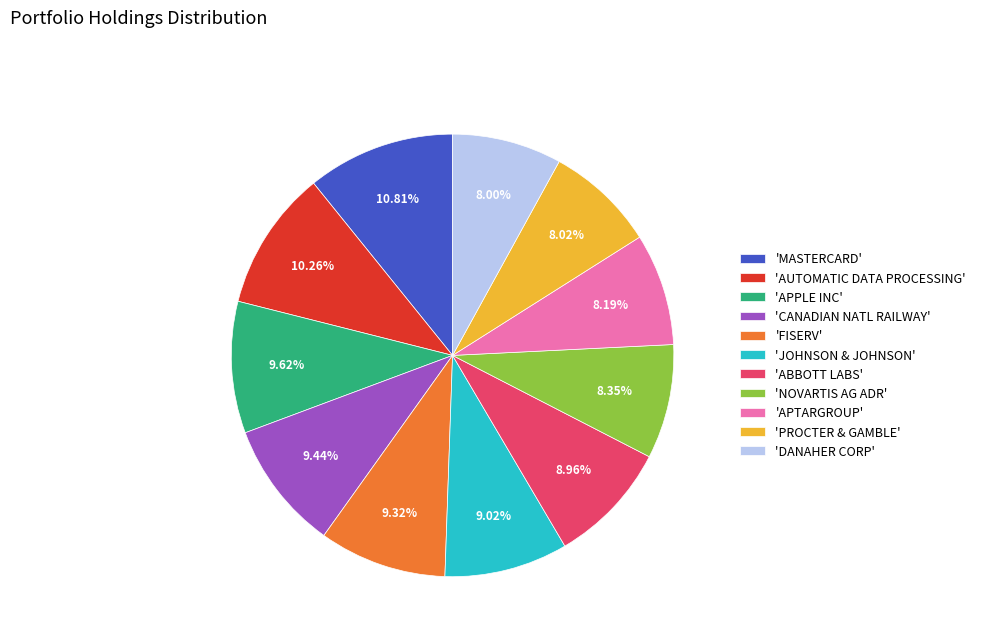

Does 'CANADIAN NATL RAILWAY' represent more than half of the total?

No